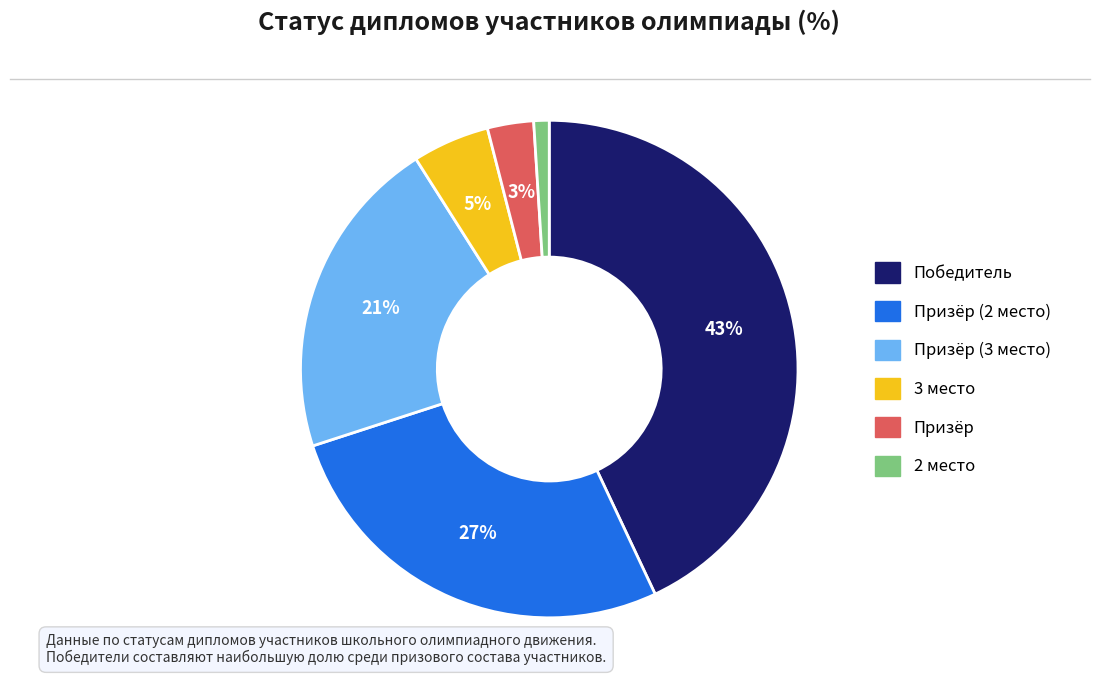

Is there any slice that represents more than half of the pie?

No